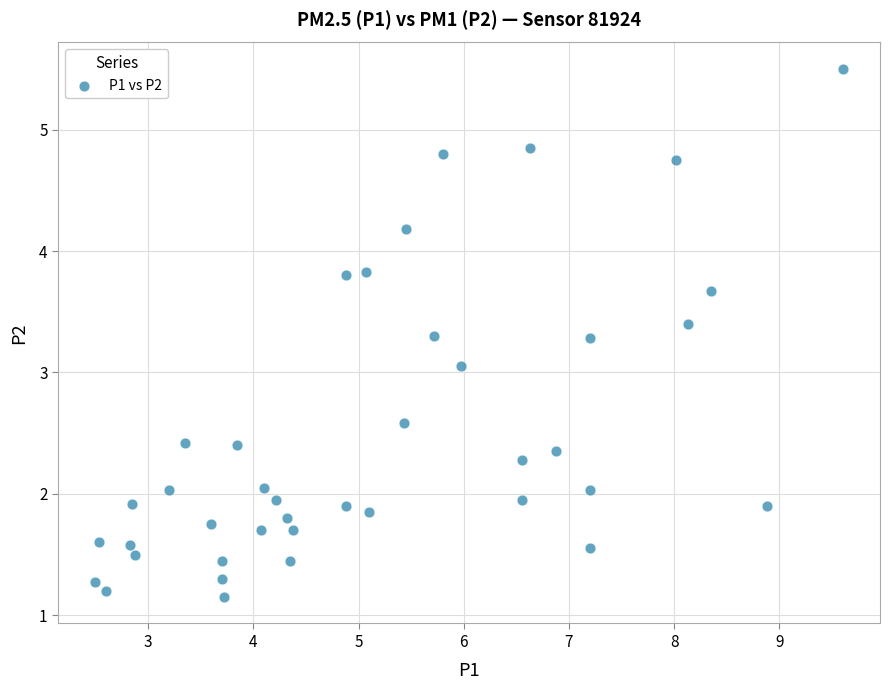

What is the range of X values (max minus min)?

7.1